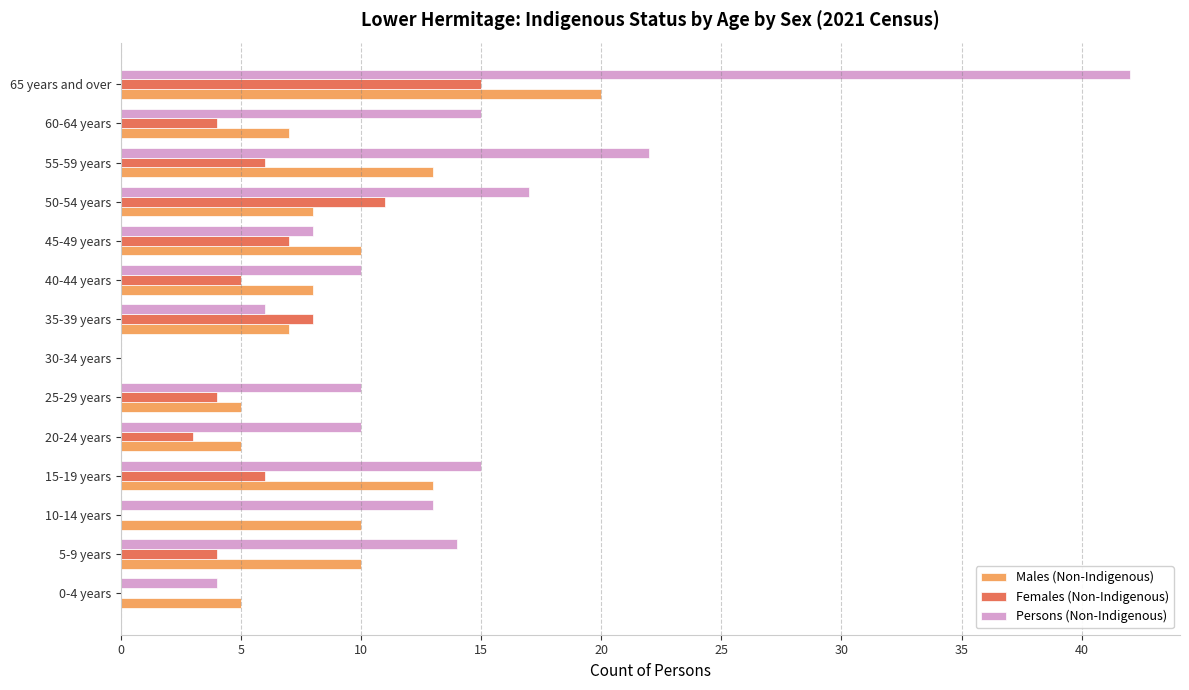

What are all the series names shown in the legend?

Males (Non-Indigenous), Females (Non-Indigenous), Persons (Non-Indigenous)